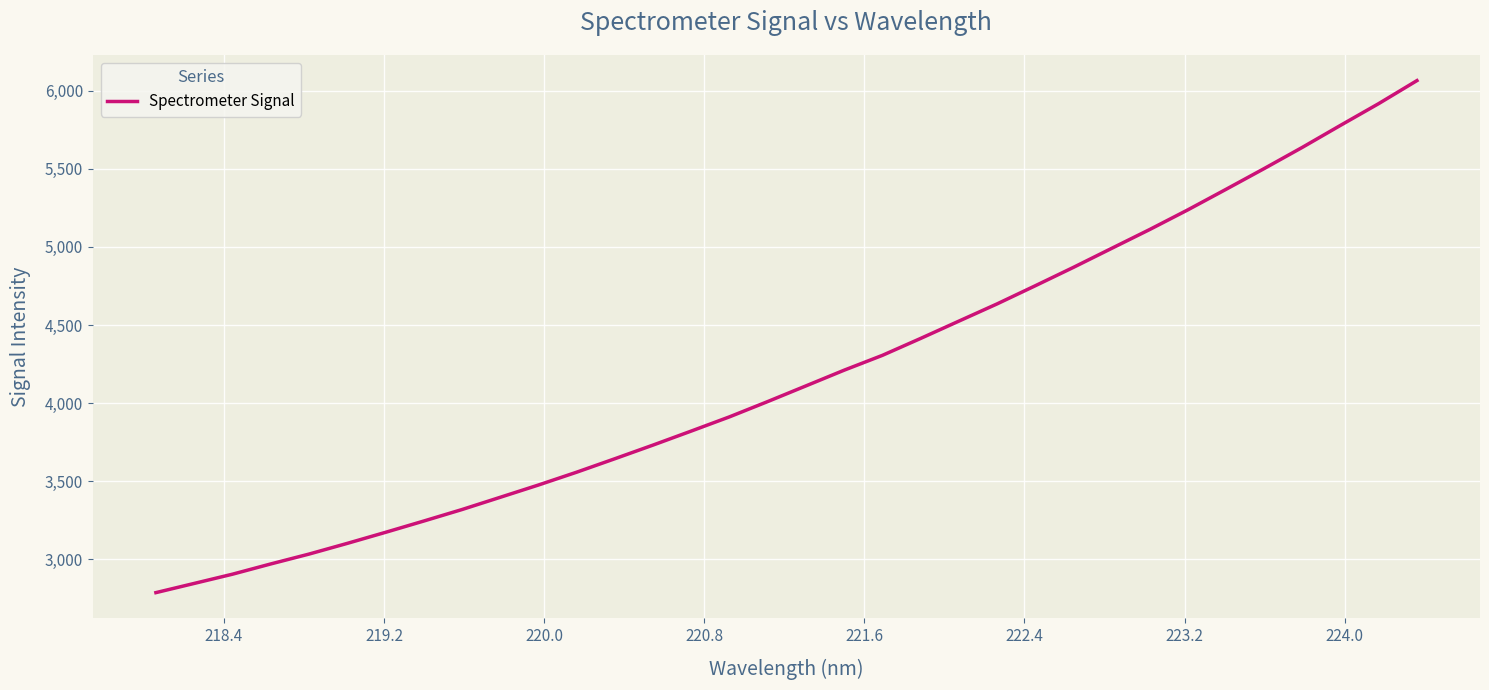

What is the difference between the maximum and minimum values?

3276.8